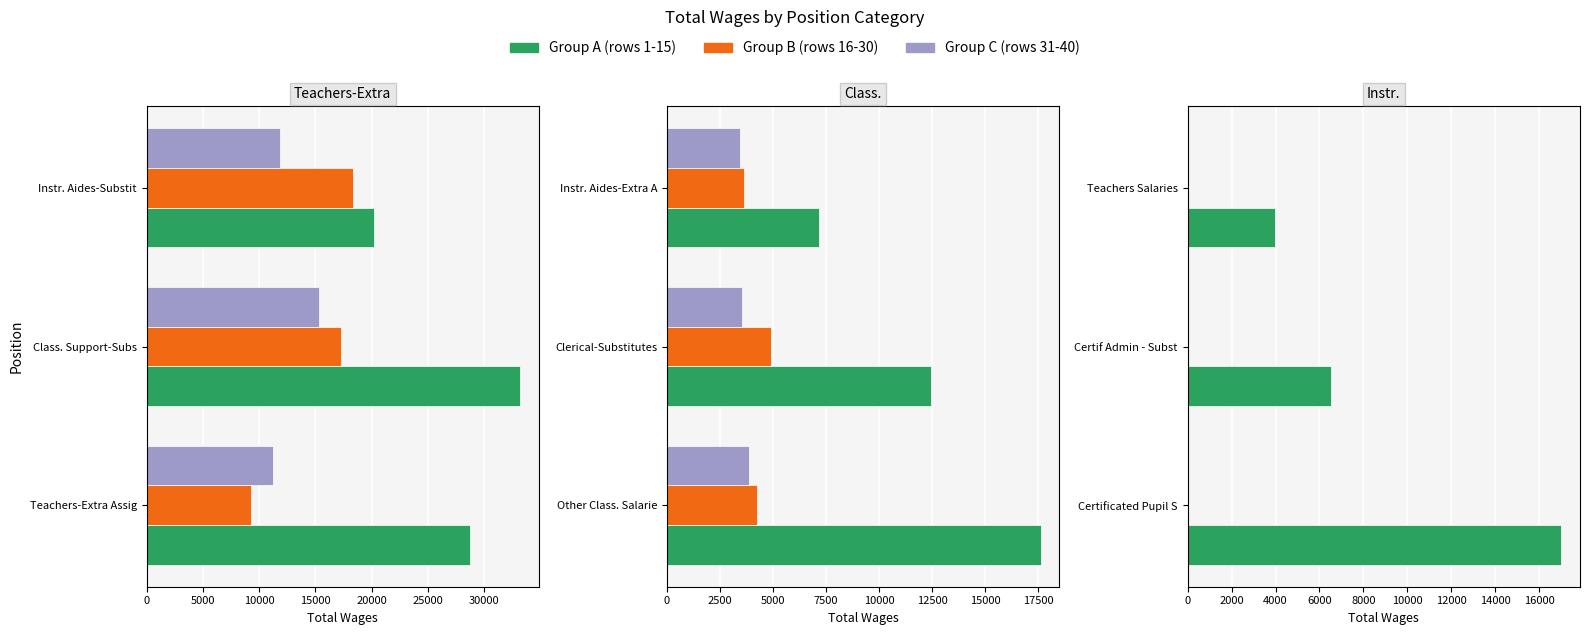

Between 0 and 5000, which series saw the biggest shift?

Group A (rows 1-15)